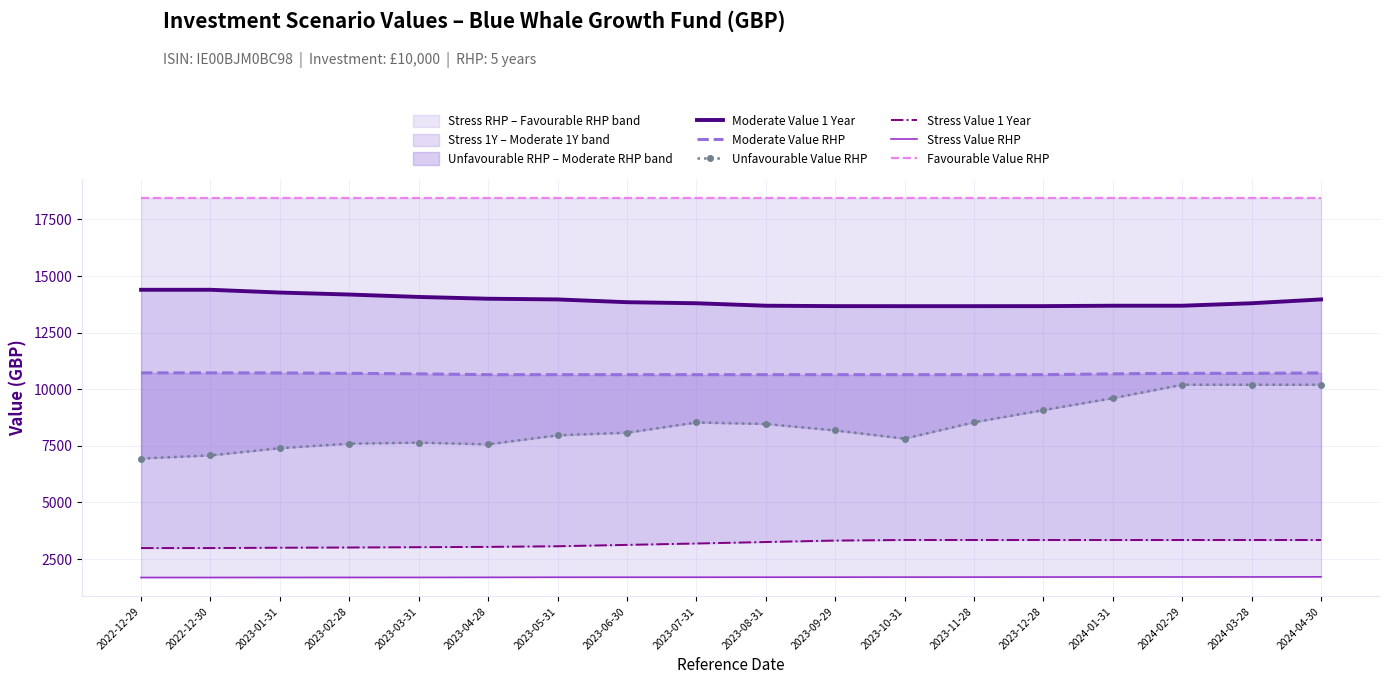

True or false: Favourable Value RHP and Moderate Value 1 Year cross at least once.

False